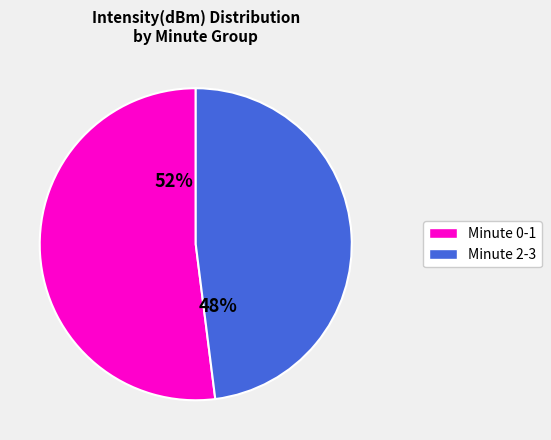

Is there any slice that represents more than half of the pie?

Yes